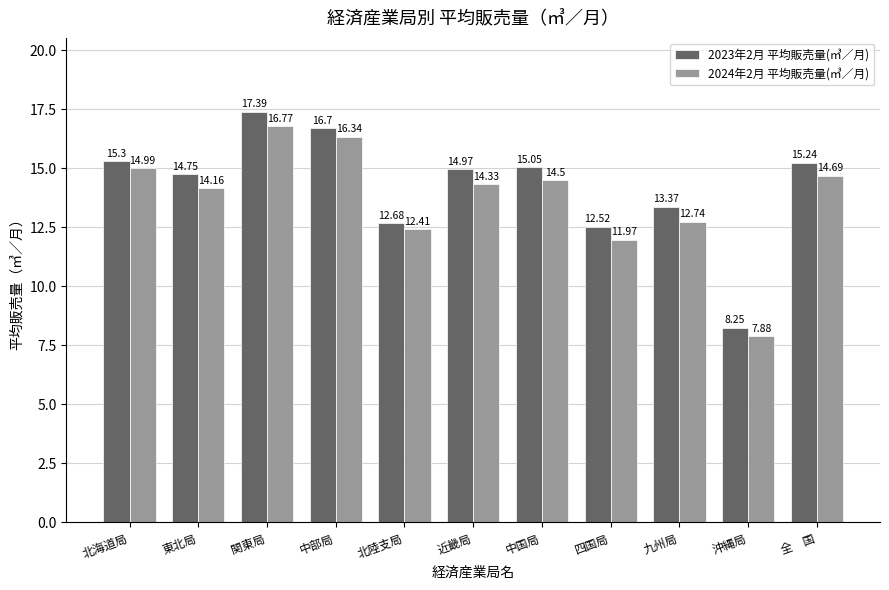

Which series changed the most between 関東局 and 近畿局?

2024年2月 平均販売量(㎥／月)